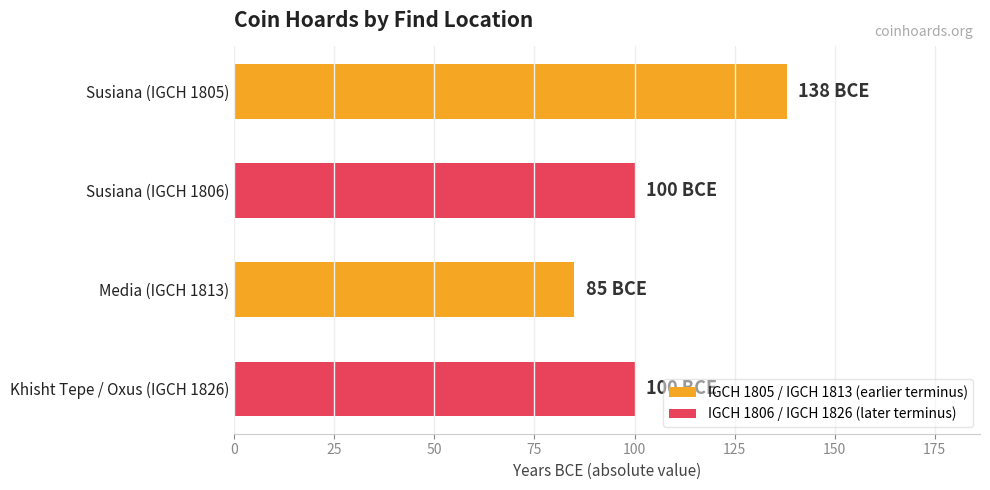

How many values are between 100 and 138?

3